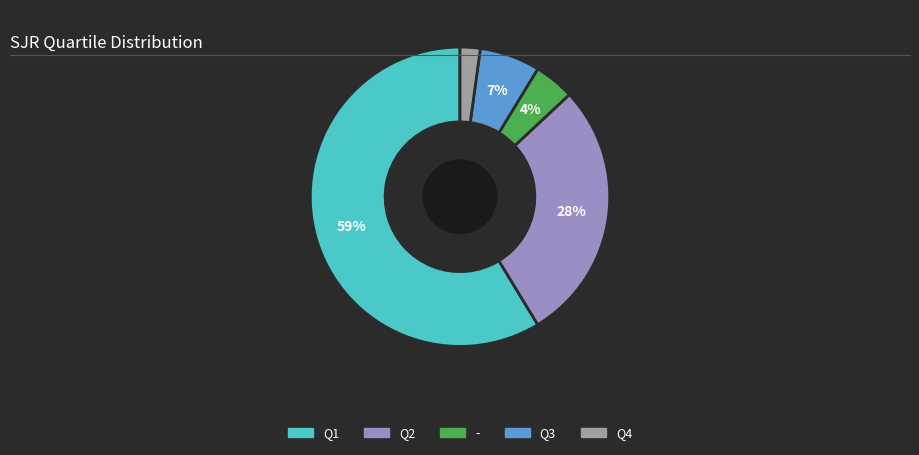

Is it true that Q4 is 2% of the pie?

True